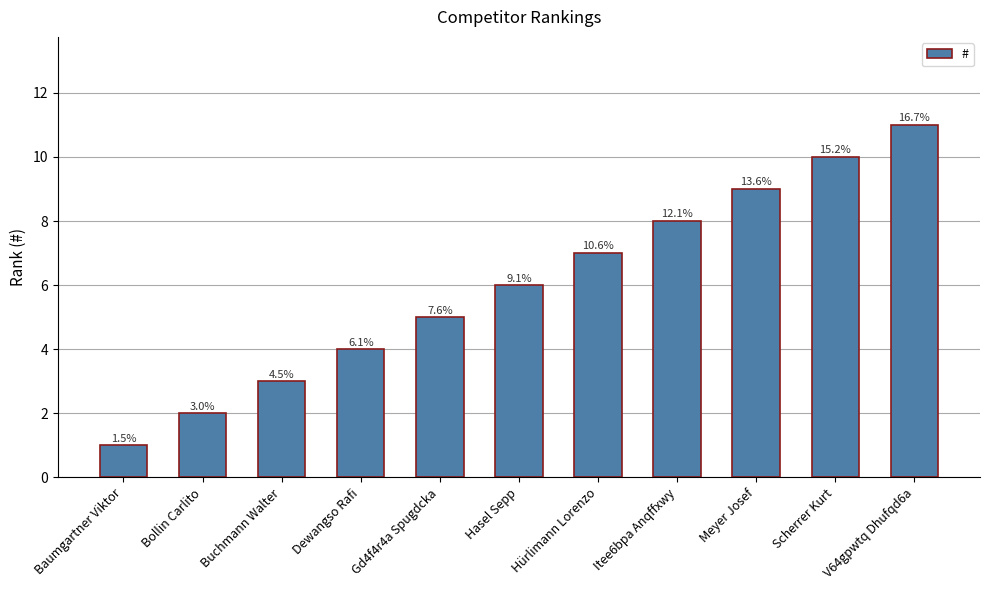

What is the label of the 3rd bar from the left?

Buchmann Walter